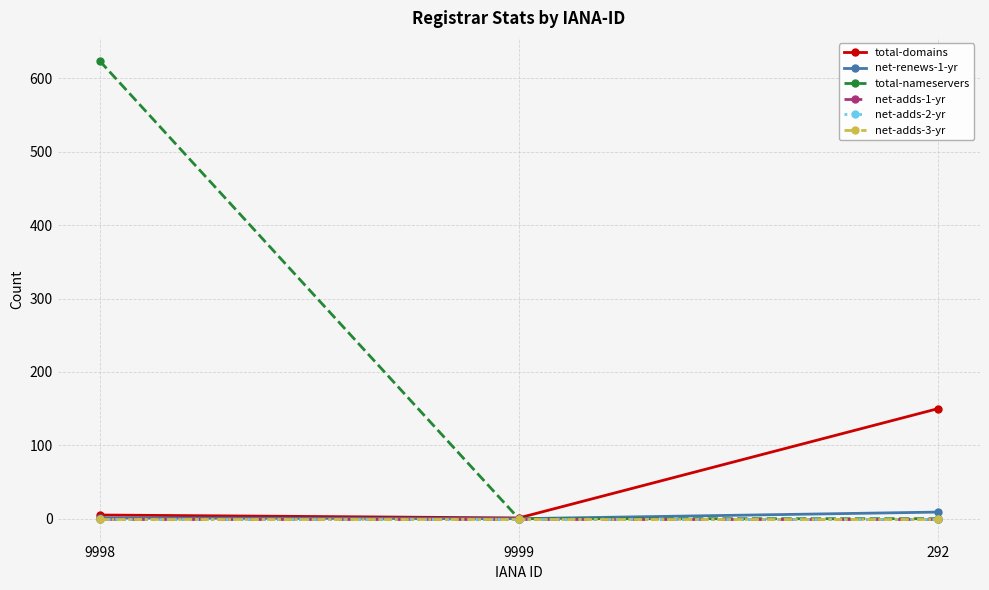

The net-adds-2-yr series shows 0 at 292. True or false?

True